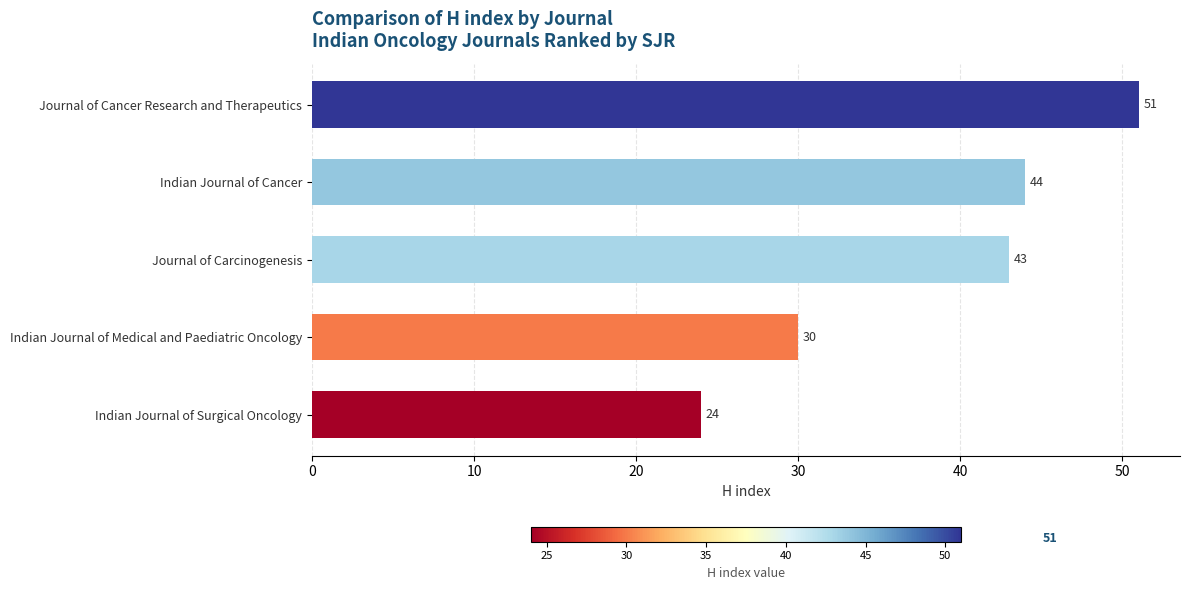

Rank the categories by value from highest to lowest.

Journal of Cancer Research and Therapeutics, Indian Journal of Cancer, Journal of Carcinogenesis, Indian Journal of Medical and Paediatric Oncology, Indian Journal of Surgical Oncology